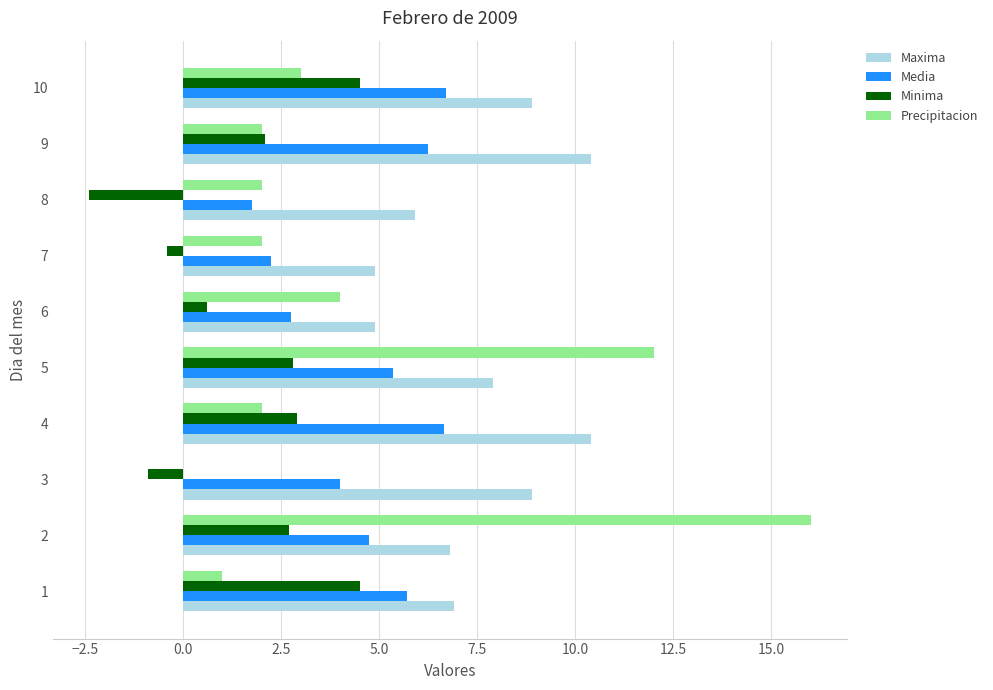

The Media series shows 8.4 at 1. True or false?

False